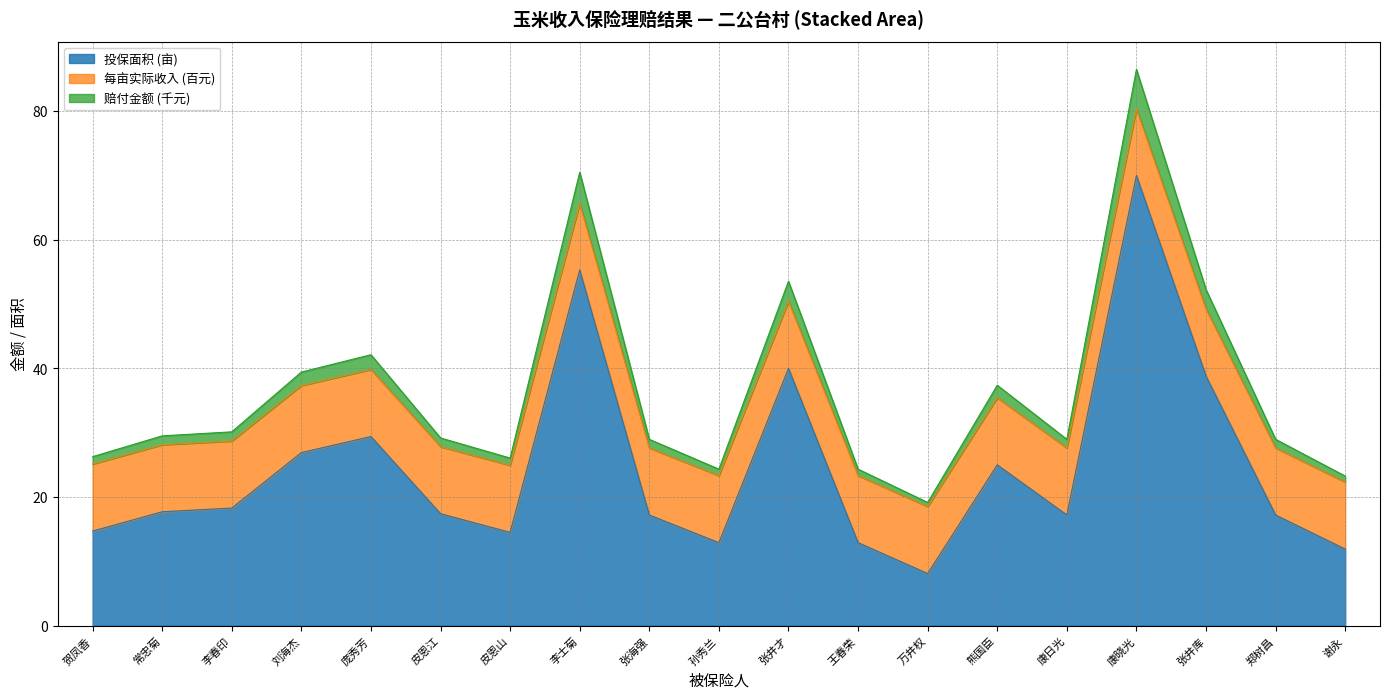

At which category does the chart reach its minimum across all series?

万井权